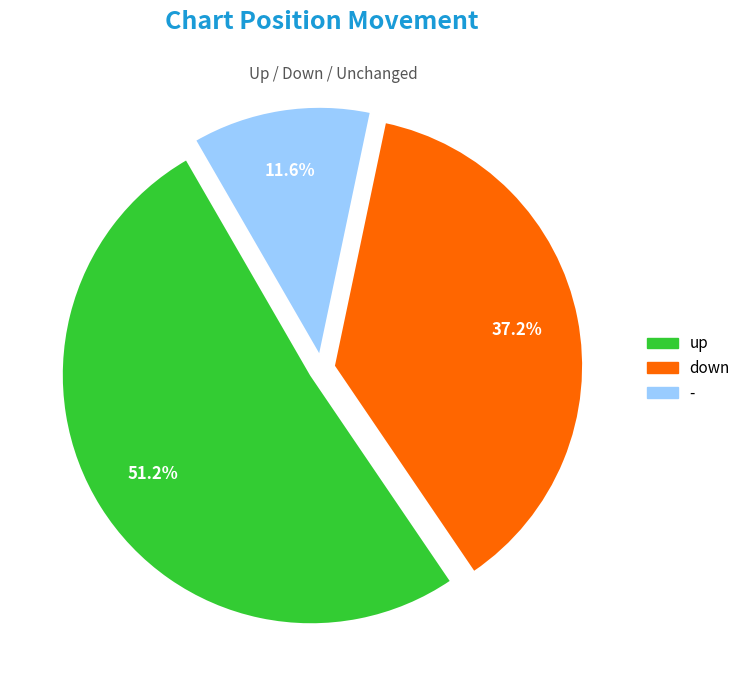

How many slices are in this pie chart?

3